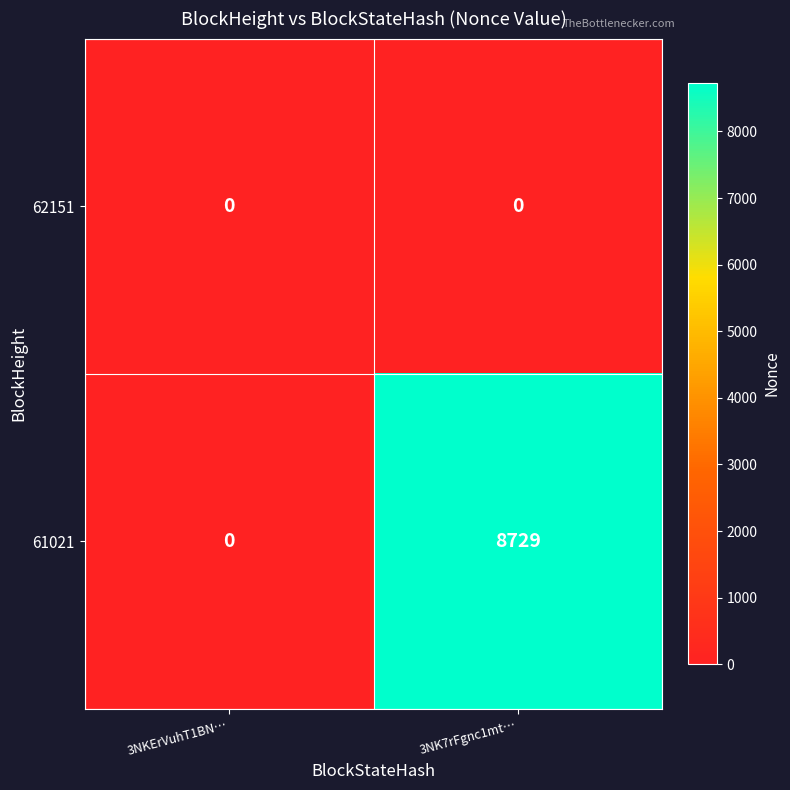

Reading left to right, what are all the values shown in this chart?

62151: 0	0
61021: 0	8729